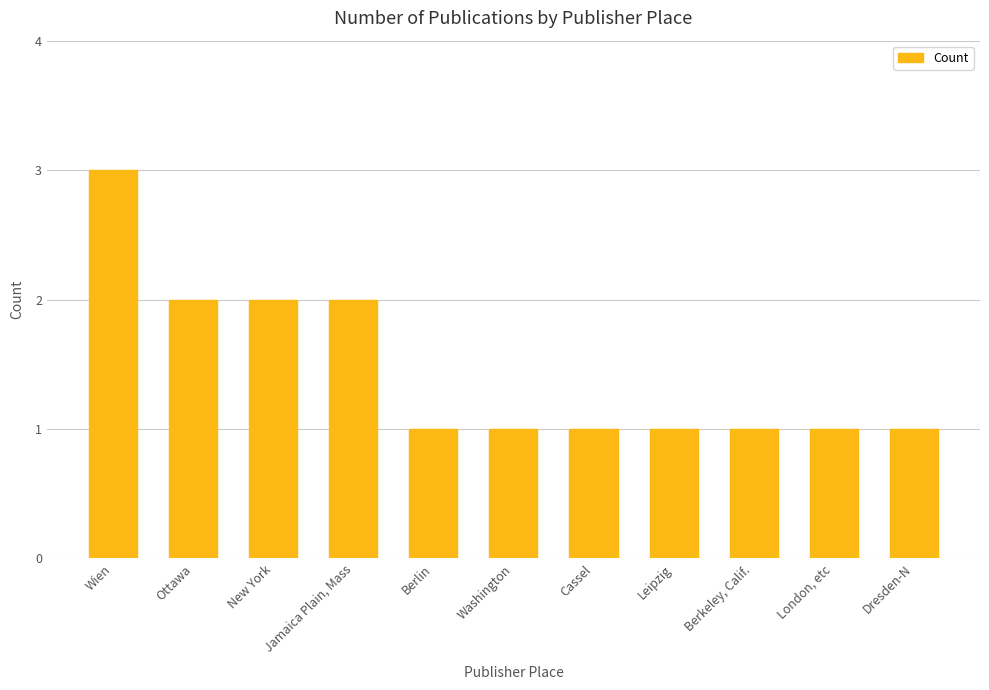

Reading left to right, list all the values displayed in this chart.

Wien=3	Ottawa=2	New York=2	Jamaica Plain, Mass=2	Berlin=1	Washington=1	Cassel=1	Leipzig=1	Berkeley, Calif.=1	London, etc=1	Dresden-N=1